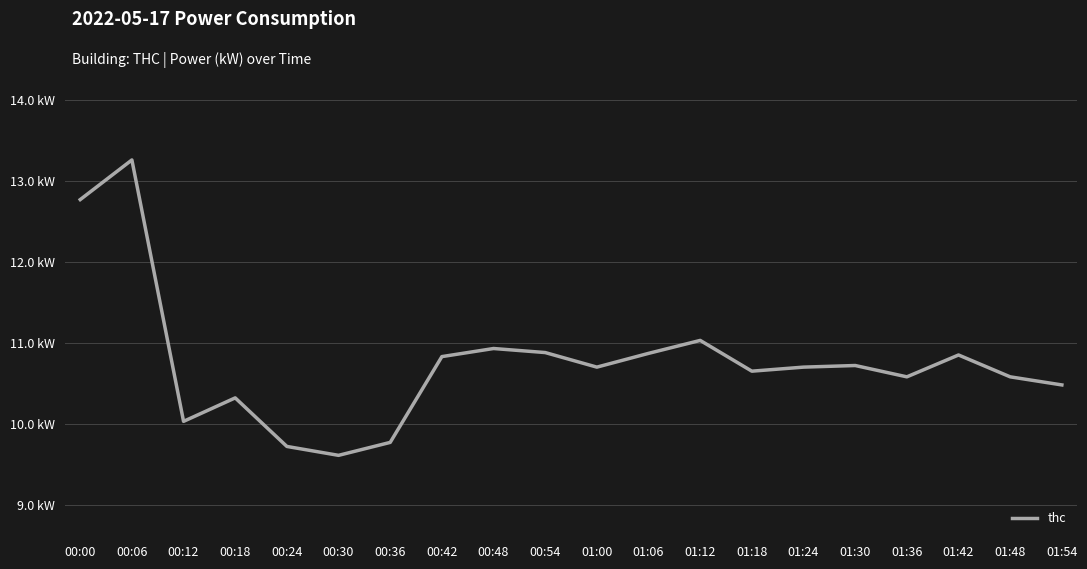

Approximately how many times larger is the value at 00:36 compared to 01:42?

0.9